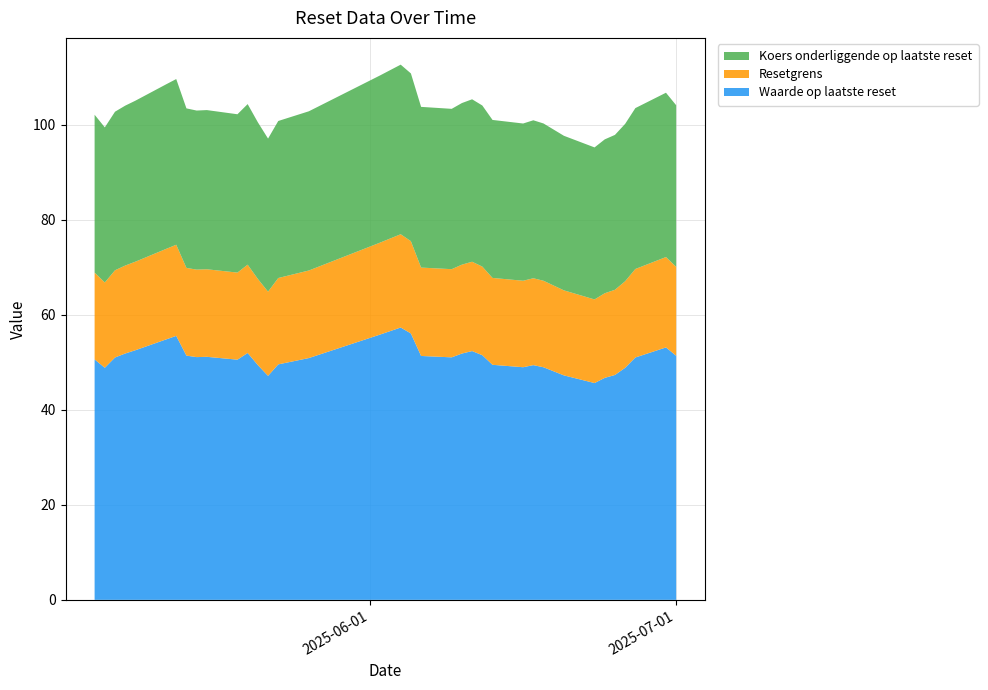

Reading left to right, transcribe all the data shown in this chart.

Waarde op laatste reset: 2025-07-01=51.4	2025-06-30=53.1	2025-06-27=51.0	2025-06-26=48.9	2025-06-25=47.3	2025-06-24=46.7	2025-06-23=45.6	2025-06-20=47.2	2025-06-18=49.0	2025-06-17=49.4	2025-06-16=49.0	2025-06-13=49.5	2025-06-12=51.5	2025-06-11=52.4	2025-06-10=51.9	2025-06-09=51.0	2025-06-06=51.3	2025-06-05=56.1	2025-06-04=57.3	2025-06-02=55.9	2025-05-26=50.9	2025-05-23=49.6	2025-05-22=47.1	2025-05-21=49.4	2025-05-20=52.0	2025-05-19=50.6	2025-05-16=51.2	2025-05-15=51.1	2025-05-14=51.4	2025-05-13=55.6	2025-05-12=54.8	2025-05-09=52.5	2025-05-08=51.9	2025-05-07=51.0	2025-05-06=48.9	2025-05-05=50.6
Resetgrens: 2025-07-01=18.7	2025-06-30=19.0	2025-06-27=18.6	2025-06-26=18.2	2025-06-25=17.9	2025-06-24=17.8	2025-06-23=17.6	2025-06-20=17.9	2025-06-18=18.2	2025-06-17=18.3	2025-06-16=18.2	2025-06-13=18.3	2025-06-12=18.7	2025-06-11=18.8	2025-06-10=18.7	2025-06-09=18.6	2025-06-06=18.6	2025-06-05=19.4	2025-06-04=19.6	2025-06-02=19.4	2025-05-26=18.4	2025-05-23=18.2	2025-05-22=17.7	2025-05-21=18.1	2025-05-20=18.6	2025-05-19=18.3	2025-05-16=18.4	2025-05-15=18.4	2025-05-14=18.5	2025-05-13=19.2	2025-05-12=19.1	2025-05-09=18.6	2025-05-08=18.5	2025-05-07=18.4	2025-05-06=18.0	2025-05-05=18.3
Koers onderliggende op laatste reset: 2025-07-01=34.0	2025-06-30=34.6	2025-06-27=33.9	2025-06-26=33.1	2025-06-25=32.6	2025-06-24=32.4	2025-06-23=32.0	2025-06-20=32.5	2025-06-18=33.1	2025-06-17=33.3	2025-06-16=33.1	2025-06-13=33.3	2025-06-12=33.9	2025-06-11=34.2	2025-06-10=34.0	2025-06-09=33.8	2025-06-06=33.8	2025-06-05=35.3	2025-06-04=35.7	2025-06-02=35.2	2025-05-26=33.5	2025-05-23=33.1	2025-05-22=32.2	2025-05-21=33.0	2025-05-20=33.8	2025-05-19=33.3	2025-05-16=33.5	2025-05-15=33.5	2025-05-14=33.6	2025-05-13=34.9	2025-05-12=34.6	2025-05-09=33.9	2025-05-08=33.7	2025-05-07=33.4	2025-05-06=32.6	2025-05-05=33.2